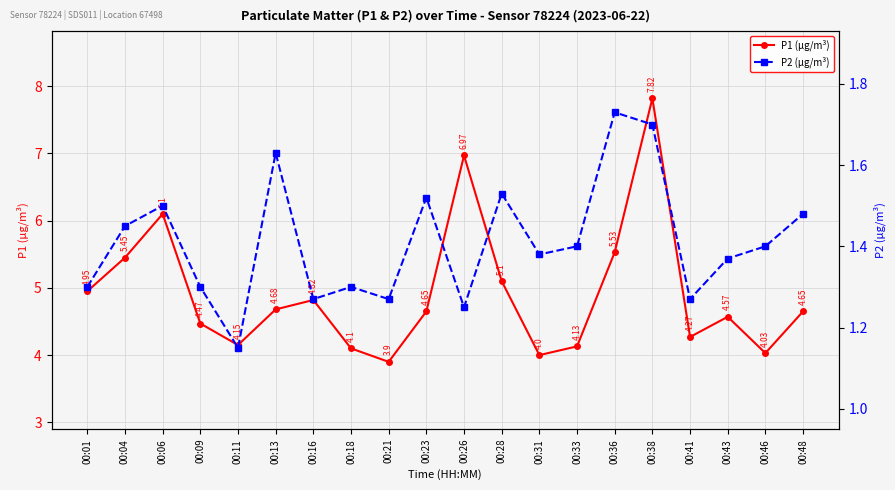

In P1 (µg/m³), how many points are higher than both neighbors (excluding endpoints)?

5